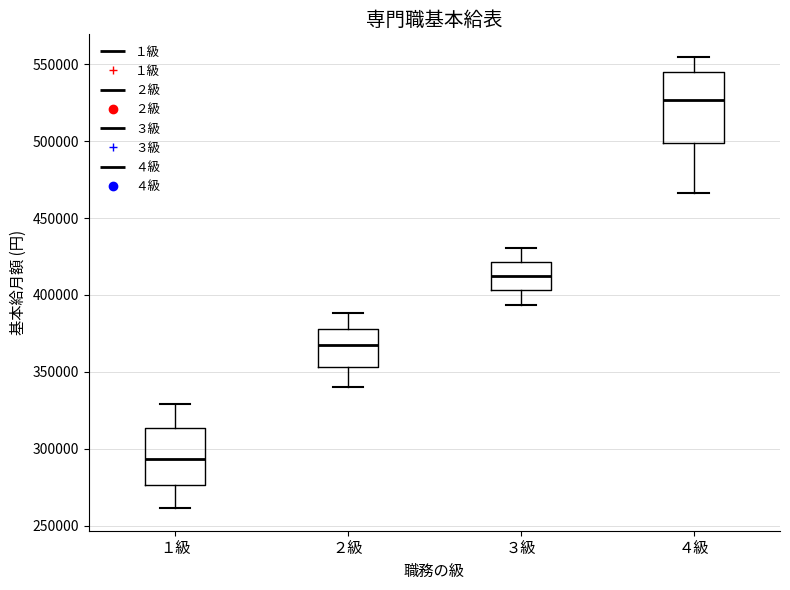

Which box is the tallest, from its lower edge to its upper edge?

４級